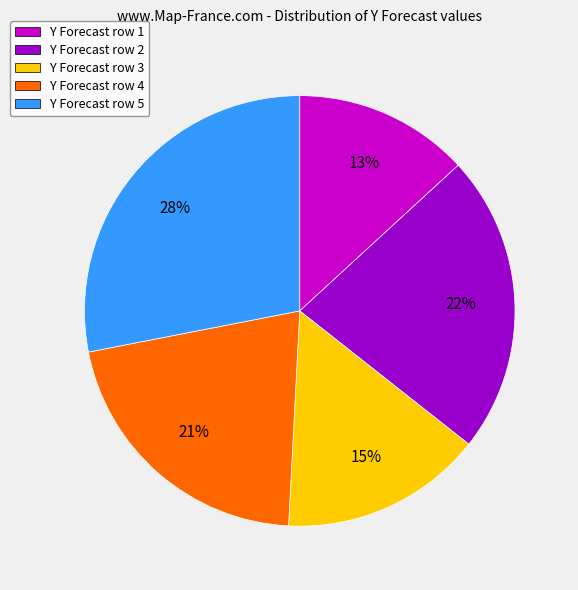

To the nearest percent, what percentage of the pie is Y Forecast row 2?

22%